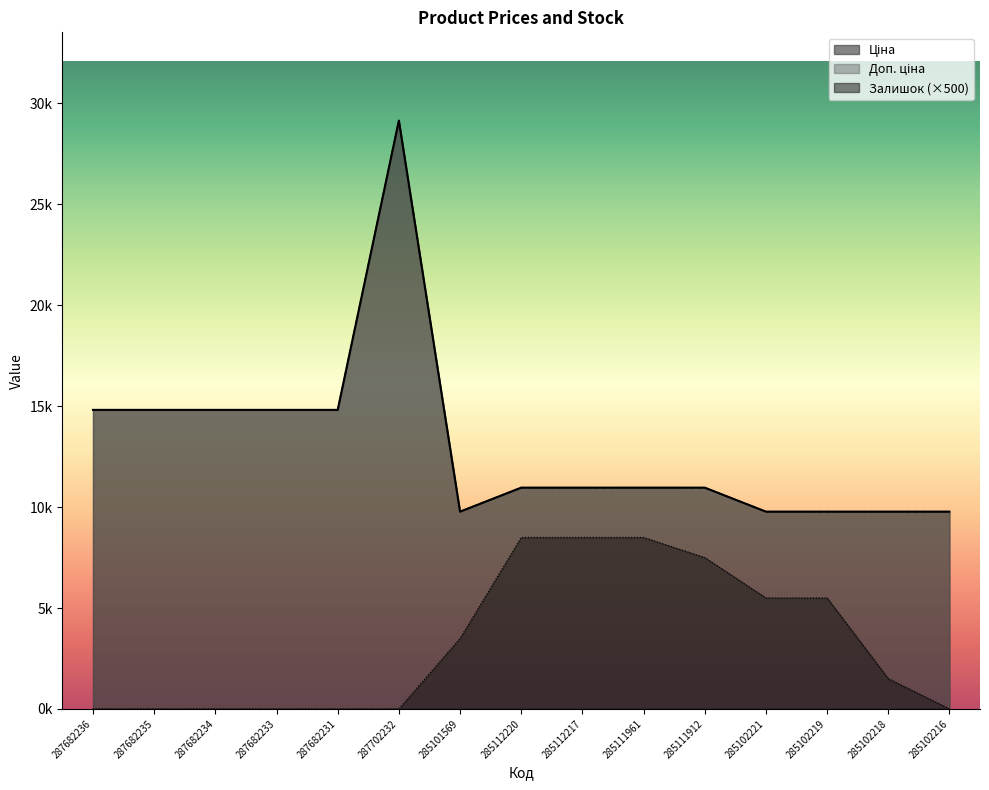

Does the chart have visible grid lines?

No